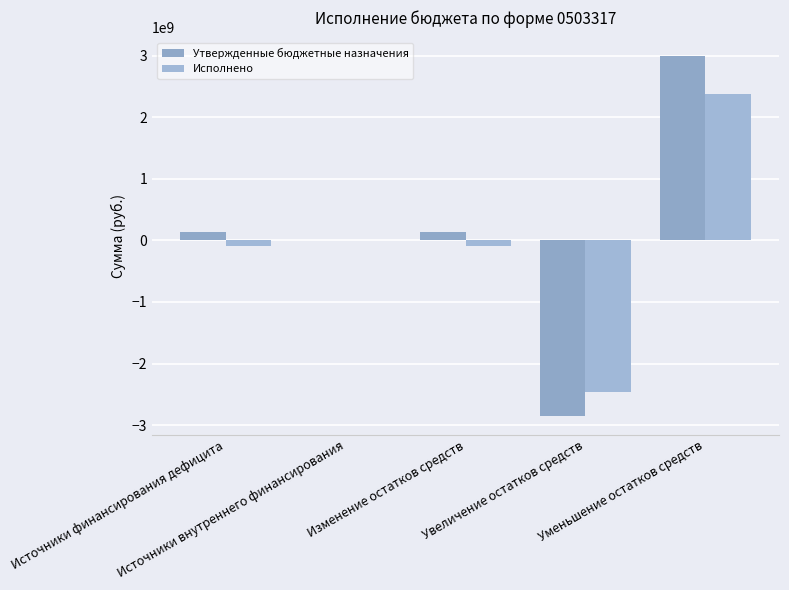

List the series in order of their overall mean, highest first.

Утвержденные бюджетные назначения, Исполнено